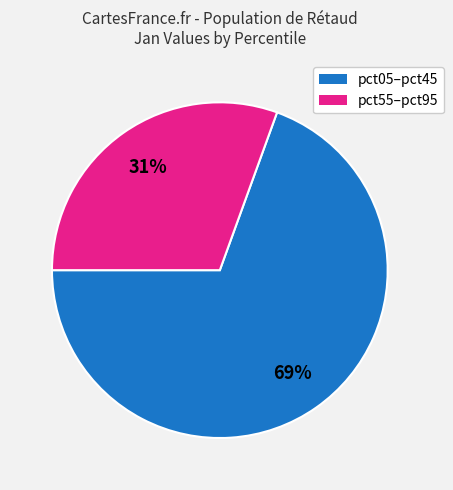

How many segments does this pie chart have?

2